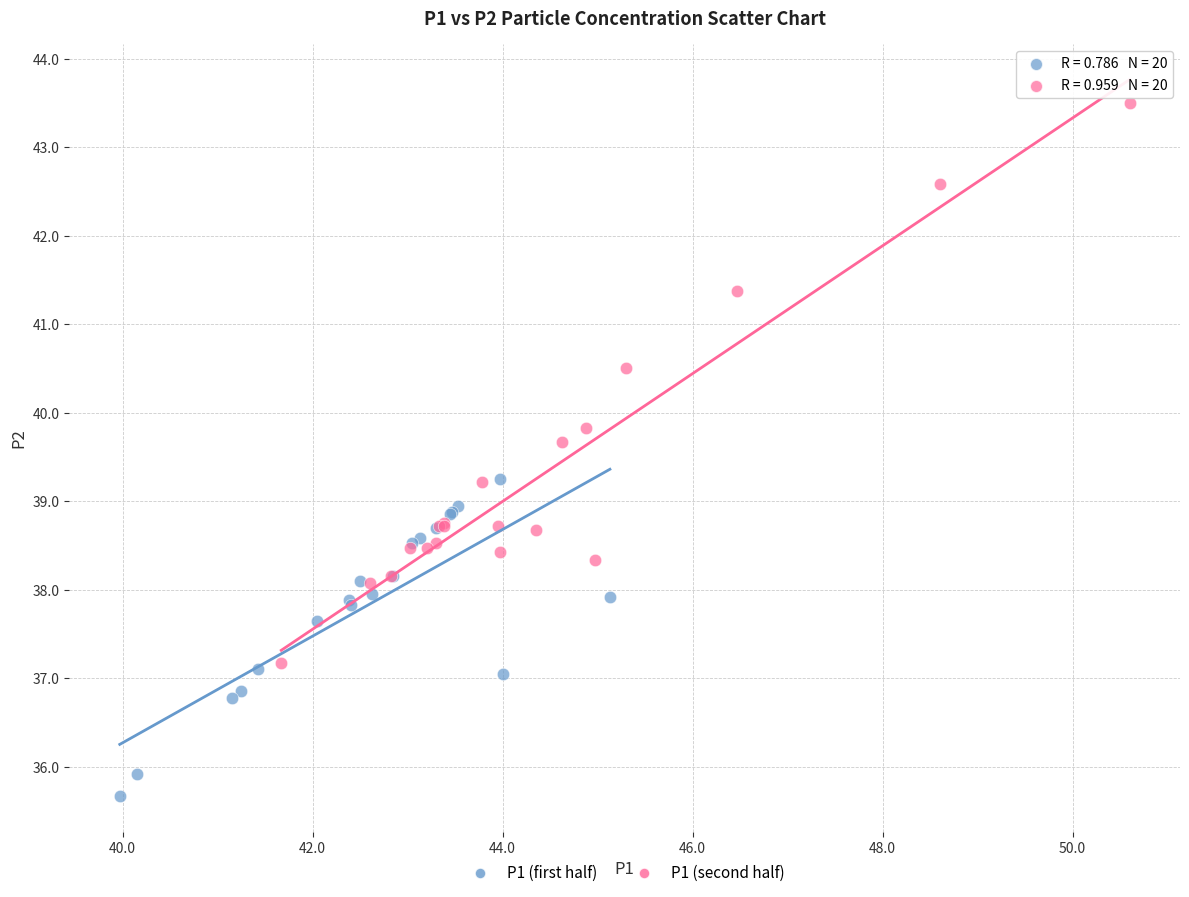

Which series has the largest Y range (max minus min)?

P1 (second half)